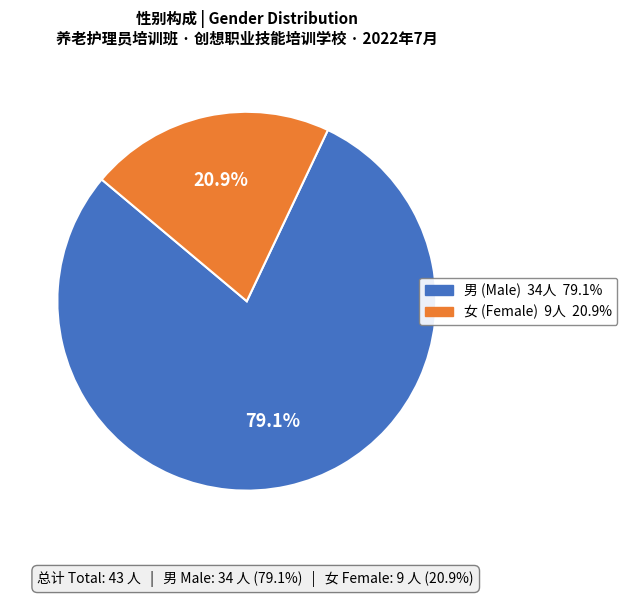

How many segments does this pie chart have?

2